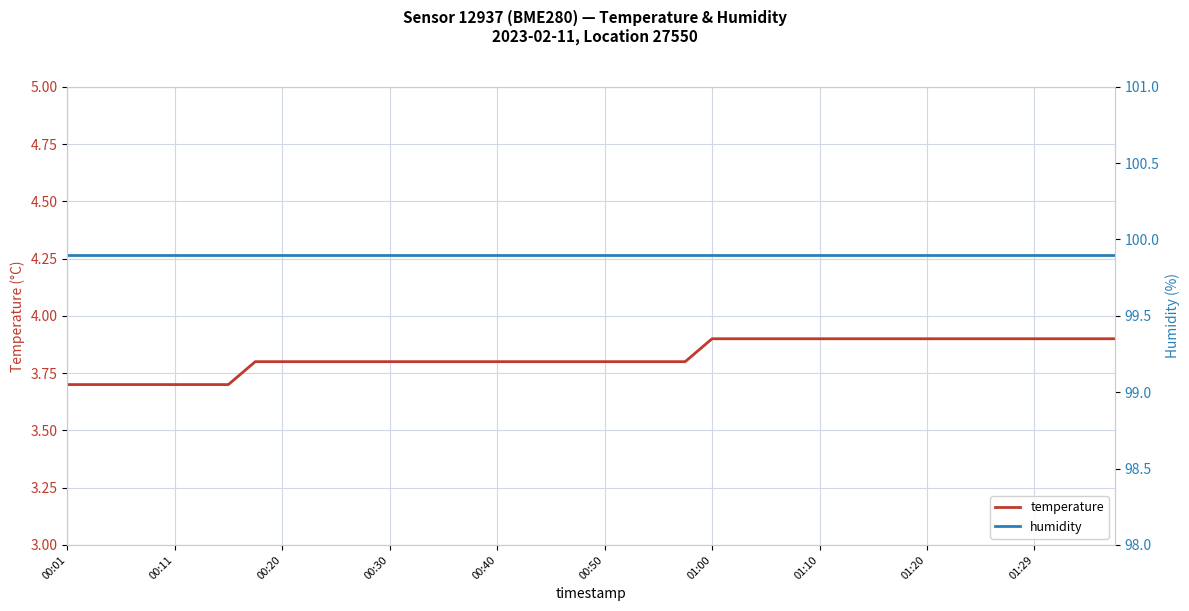

True or false: temperature and humidity cross at least once.

False